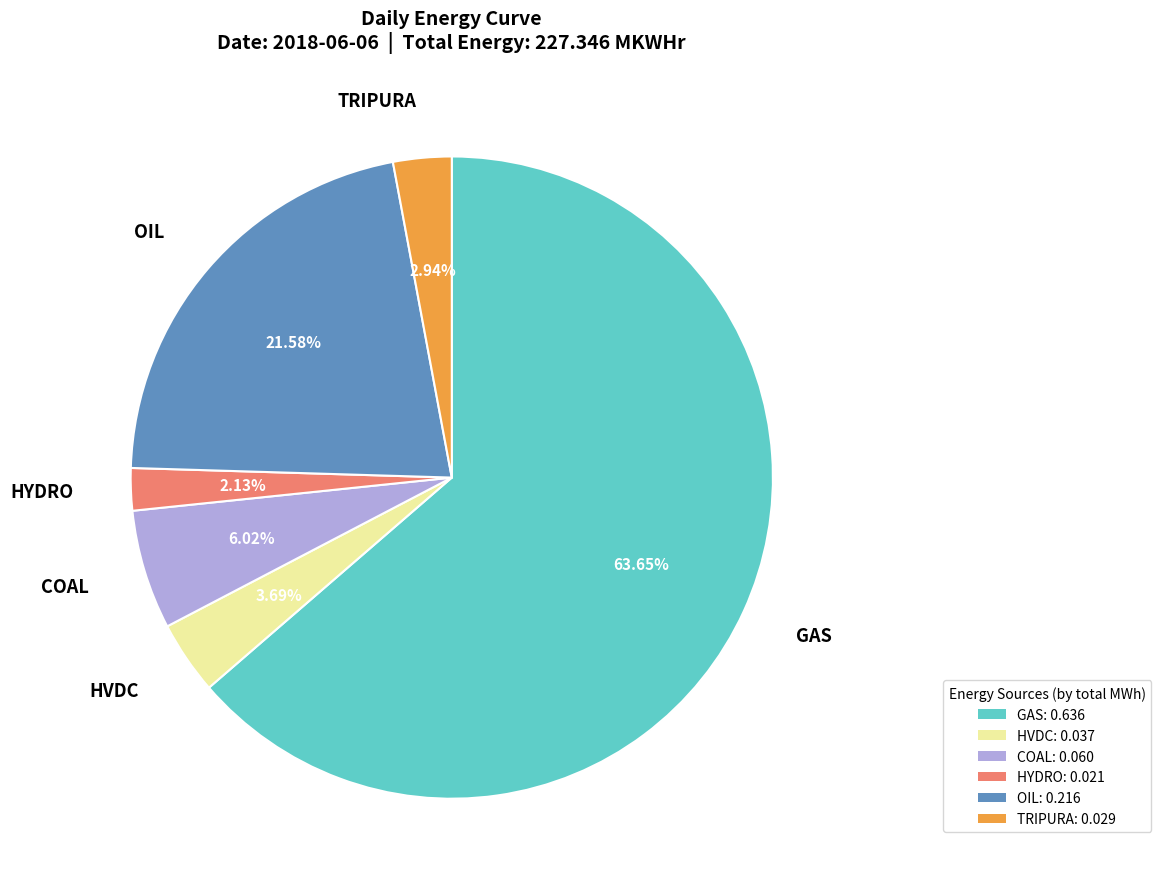

Is the sum of HVDC and GAS greater than half?

Yes